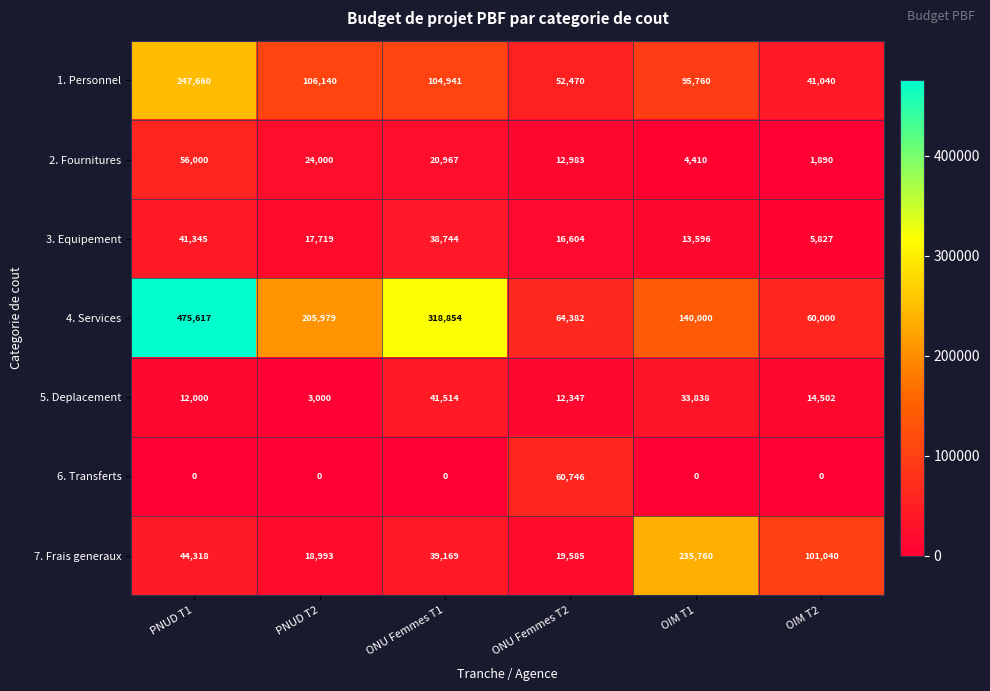

What is the total value across all series at PNUD T2?

375831